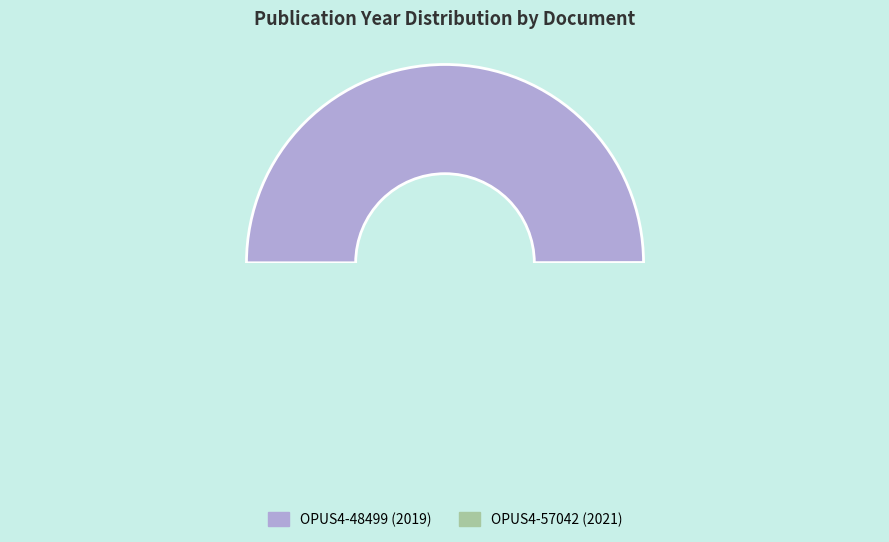

Combined, do OPUS4-57042 and OPUS4-48499 account for over 50%?

Yes